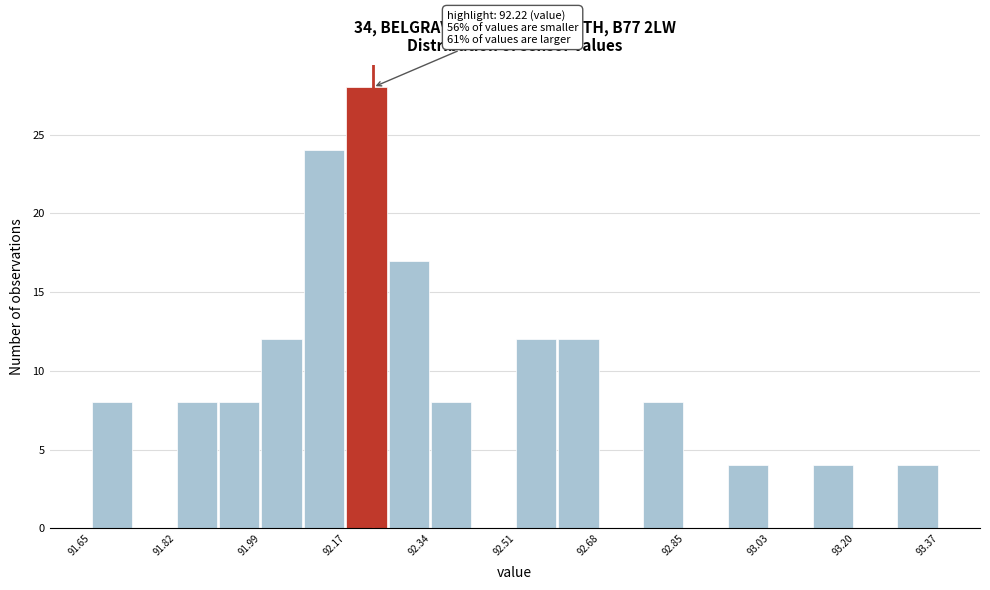

Which range on the x-axis has the tallest bar?

92.166 to 92.252